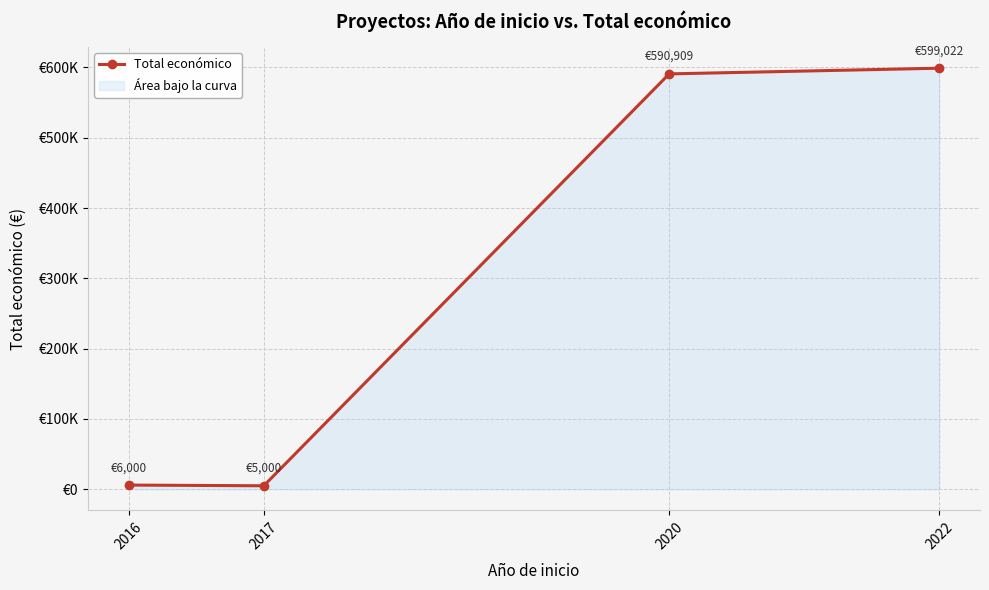

How many values are below 590909?

2